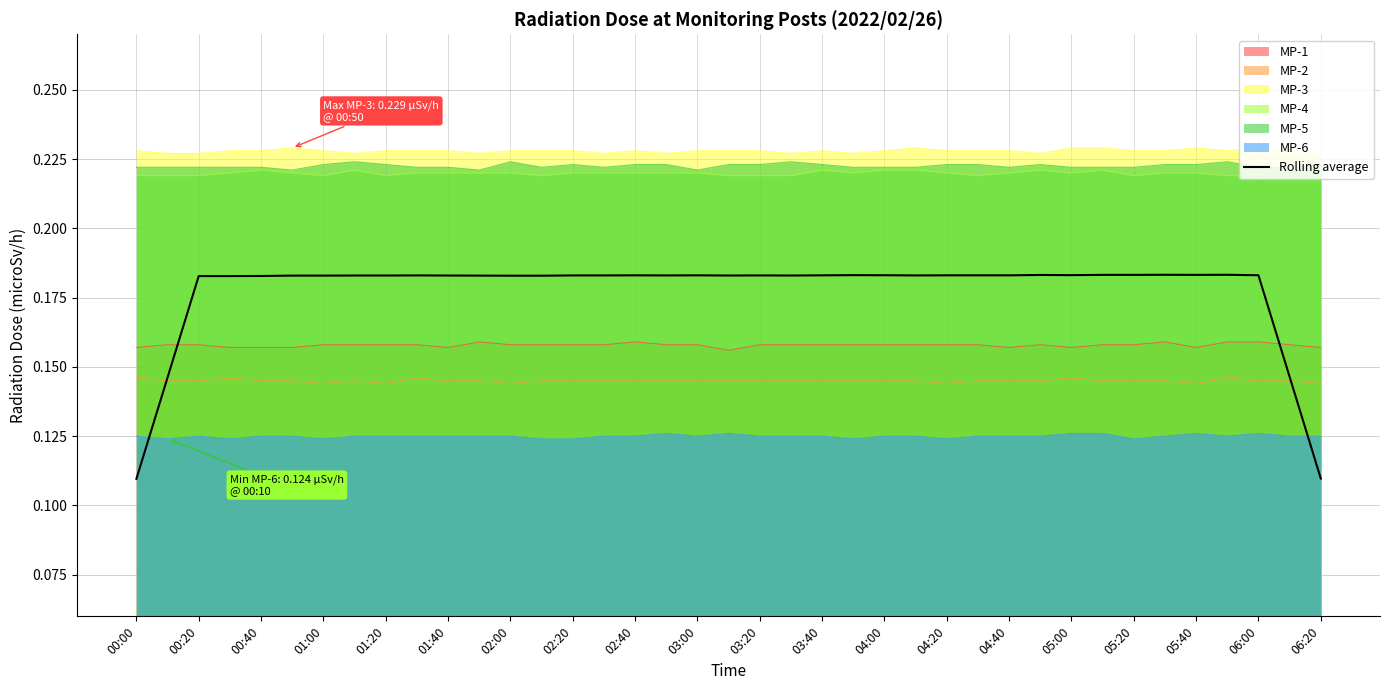

Reading left to right, extract all data points from this chart.

0.1	0.1	0.2	0.2	0.2	0.2	0.2	0.2	0.2	0.2	0.2	0.2	0.2	0.2	0.2	0.2	0.2	0.2	0.2	0.2	0.2	0.2	0.2	0.2	0.2	0.2	0.2	0.2	0.2	0.2	0.2	0.2	0.2	0.2	0.2	0.2	0.2	0.1	0.1